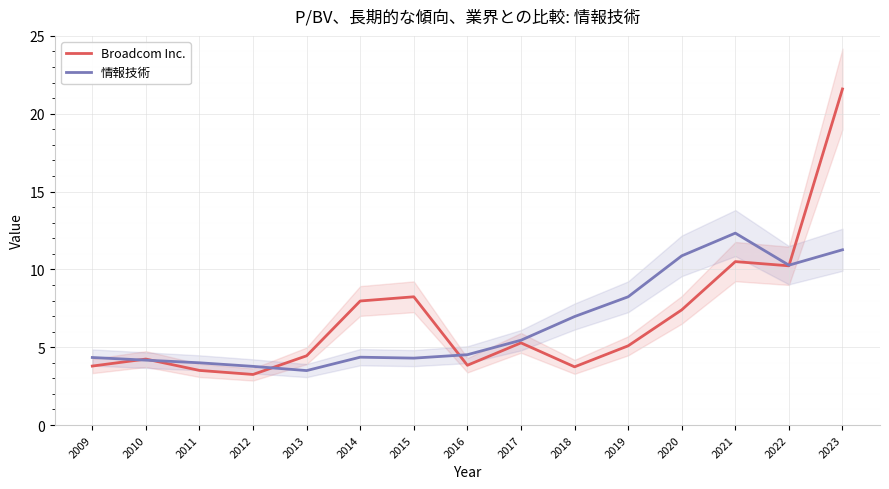

Which series has the widest spread of values?

Broadcom Inc.